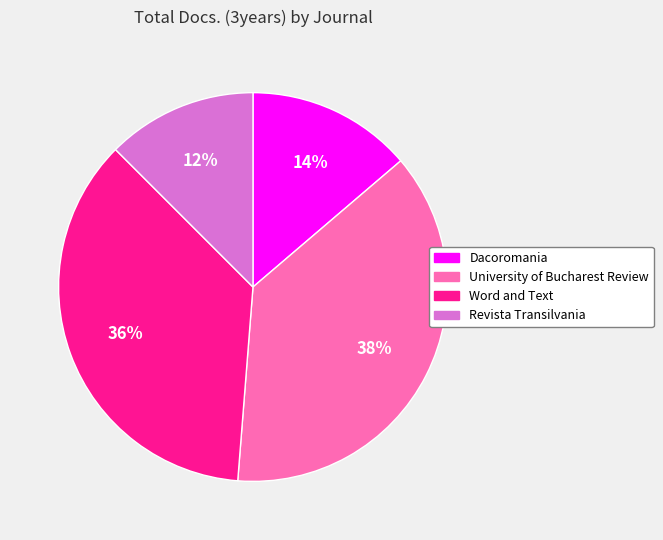

Rank the categories by value from lowest to highest.

Revista Transilvania, Dacoromania, Word and Text, University of Bucharest Review